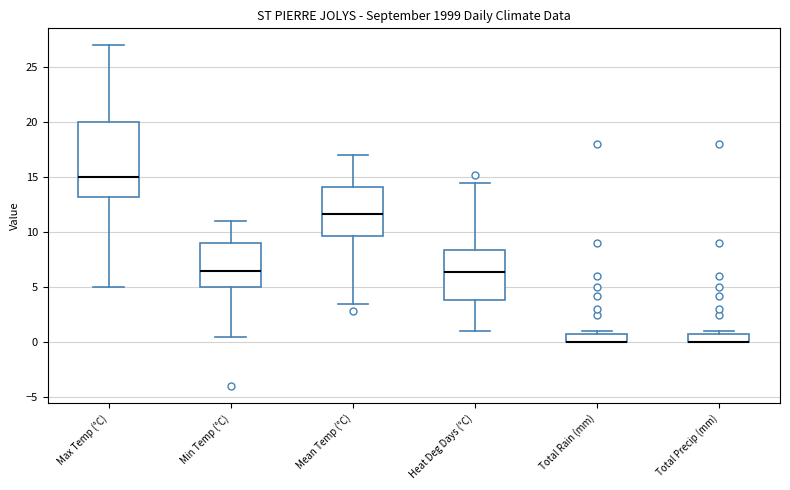

Reading left to right, transcribe this box plot: for each box, give where its median line is, the range the box spans, and where its two whiskers end, as read against the y-axis. The values are not printed on the chart, so give them approximately, as read against the axis.

Max Temp (°C): median 15.0, box 13.5 to 20.0, whiskers 5.0 to 27.0
Min Temp (°C): median 6.5, box 5.0 to 9.0, whiskers 0.5 to 11.0
Mean Temp (°C): median 11.5, box 9.5 to 14.0, whiskers 3.5 to 17.0
Heat Deg Days (°C): median 6.5, box 4.0 to 8.5, whiskers 1.0 to 14.5
Total Rain (mm): median 0.0 (drawn on the box's lower edge), box 0.0 to 1.0, whiskers 0.0 to 1.0 (just above the box's upper edge)
Total Precip (mm): median 0.0 (drawn on the box's lower edge), box 0.0 to 1.0, whiskers 0.0 to 1.0 (just above the box's upper edge)